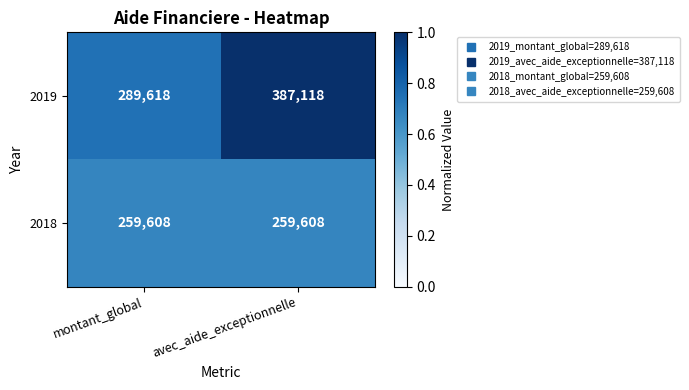

True or false: 2019 has a value of 450860 at montant_global.

False